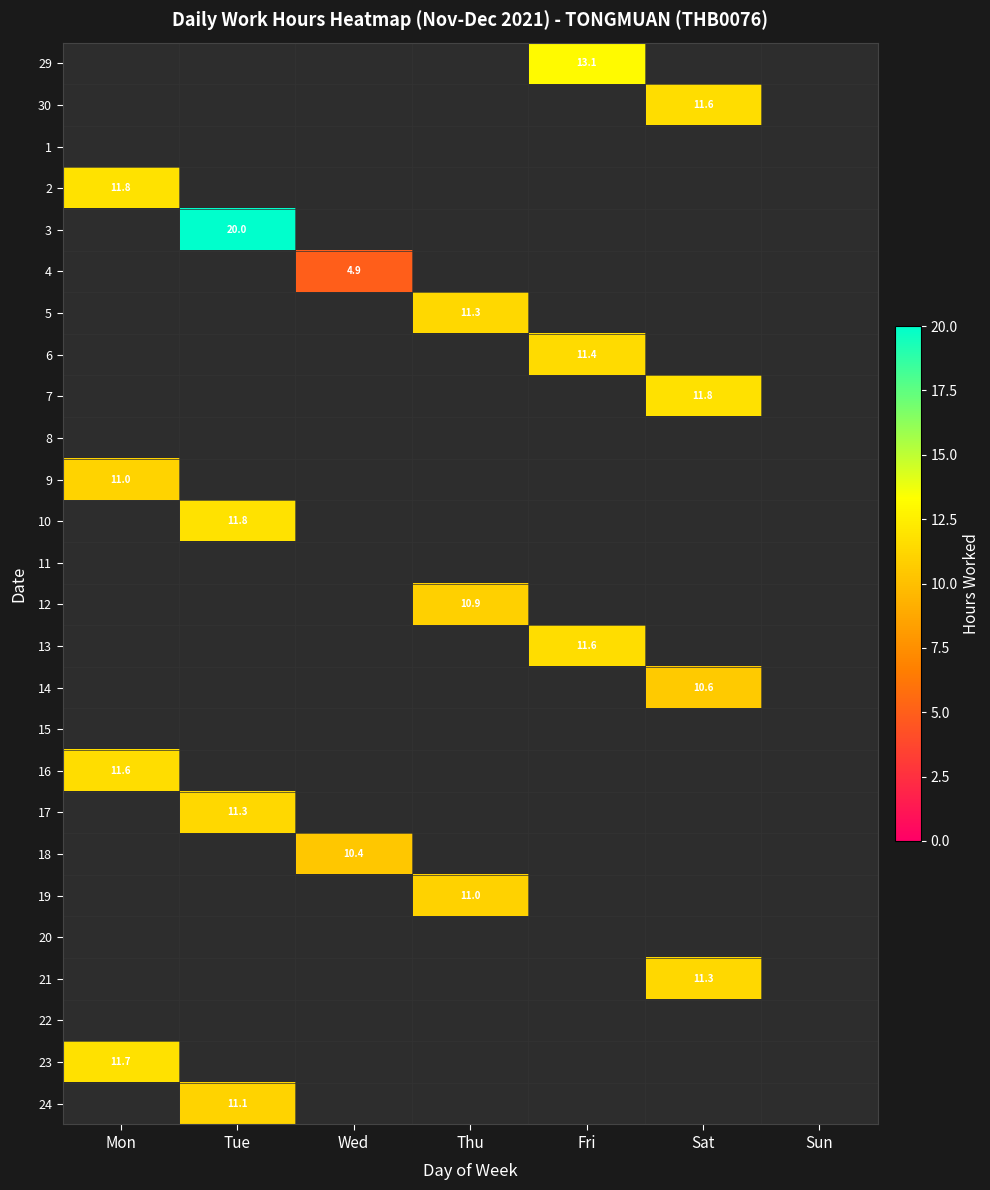

Between Sat and Fri, which is larger?

Fri